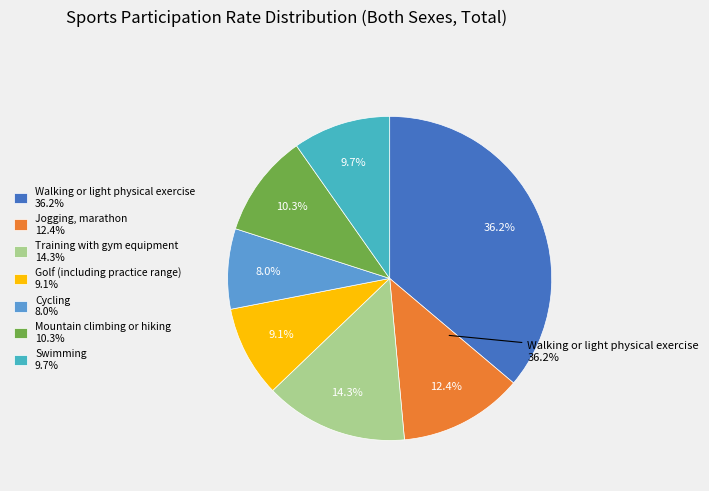

Is Swimming the majority of the pie?

No